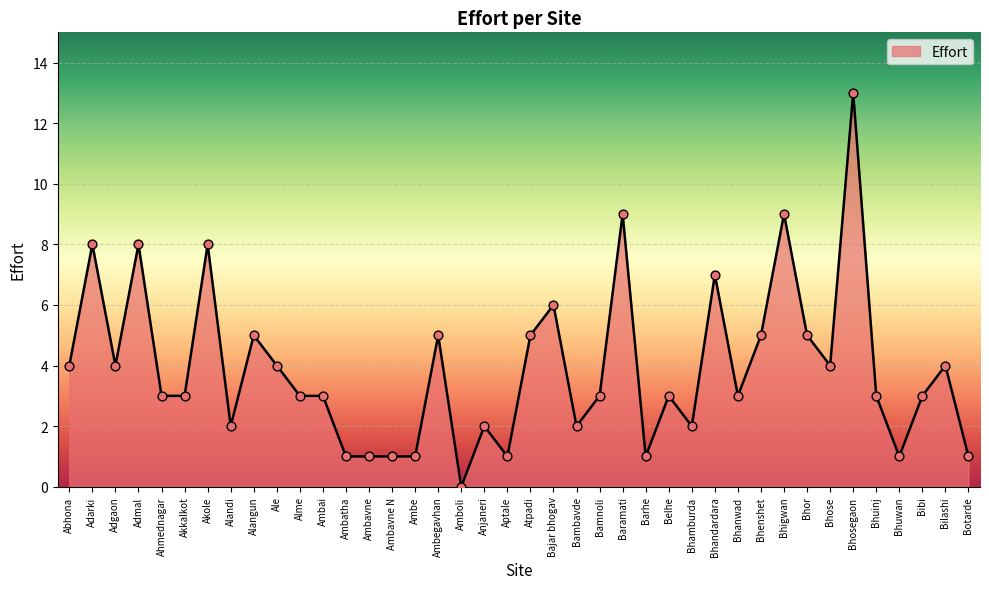

What is the ratio of the value at Barhe to the value at Ambavne N?

1.0